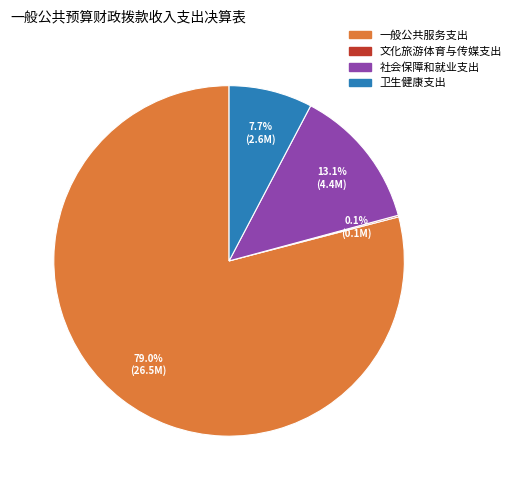

Is there any slice that represents more than half of the pie?

Yes